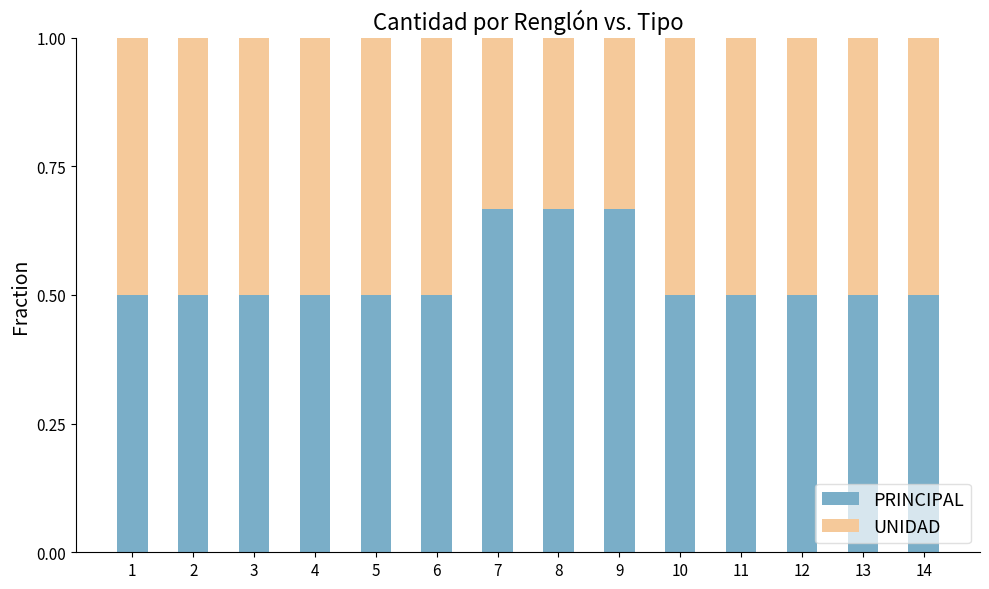

What are all the series names shown in the legend?

PRINCIPAL, UNIDAD